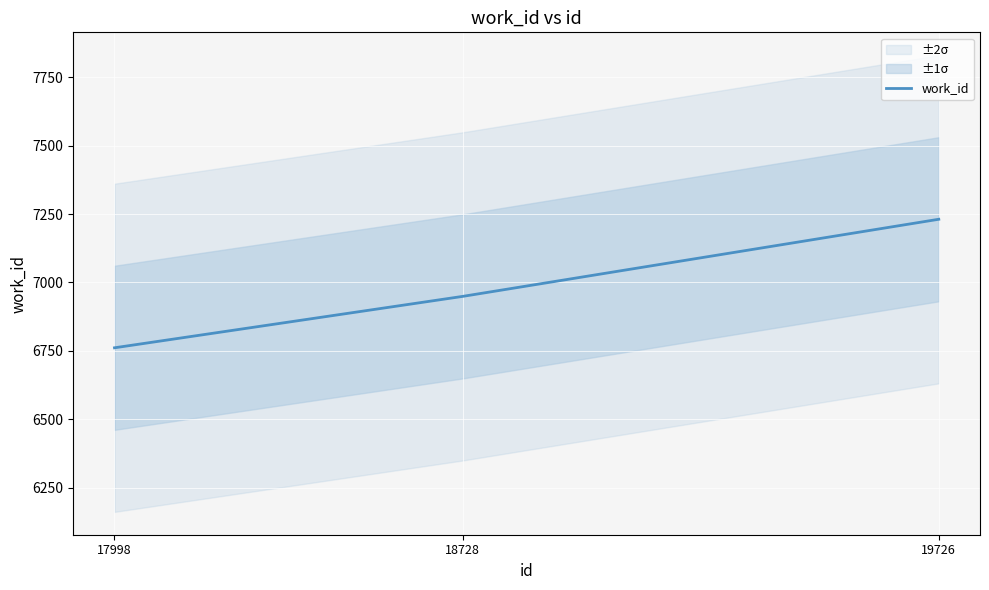

How many values are between 6761 and 7231?

3